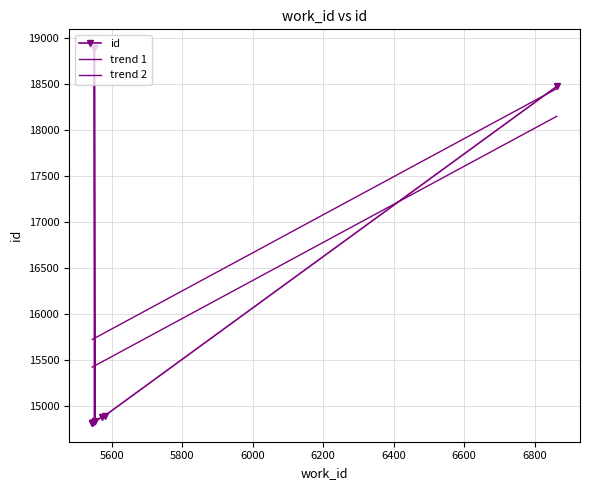

Approximately how many times larger is the value at 6863 compared to 5545?

1.2